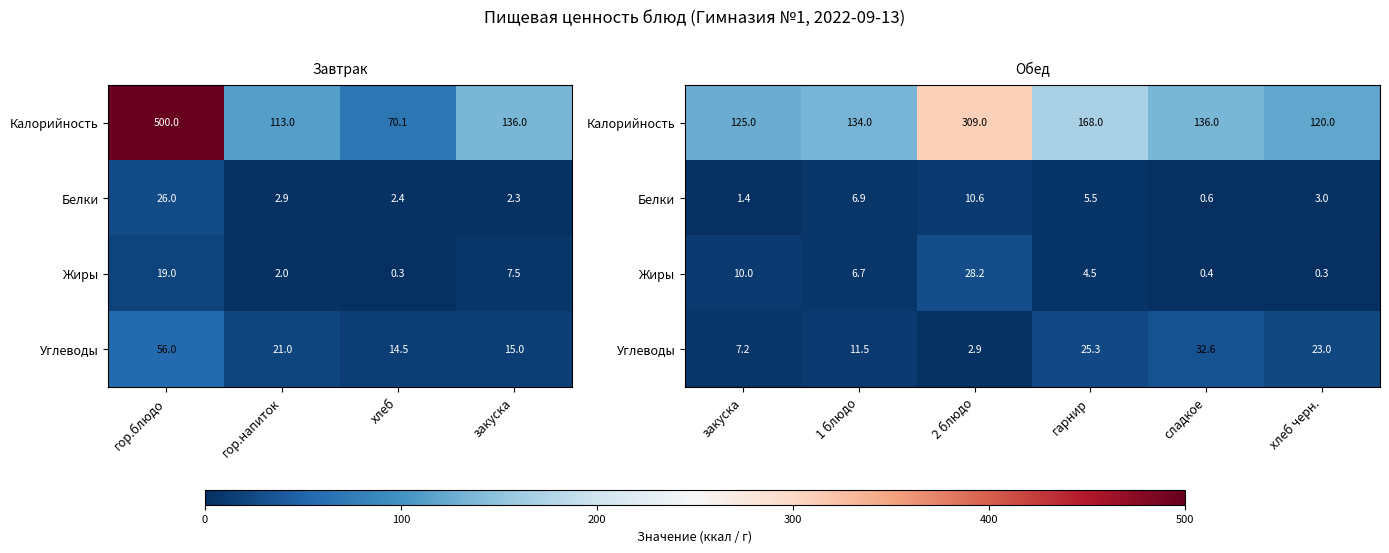

List the series in order of their peak value, lowest first.

Белки, Жиры, Углеводы, Калорийность